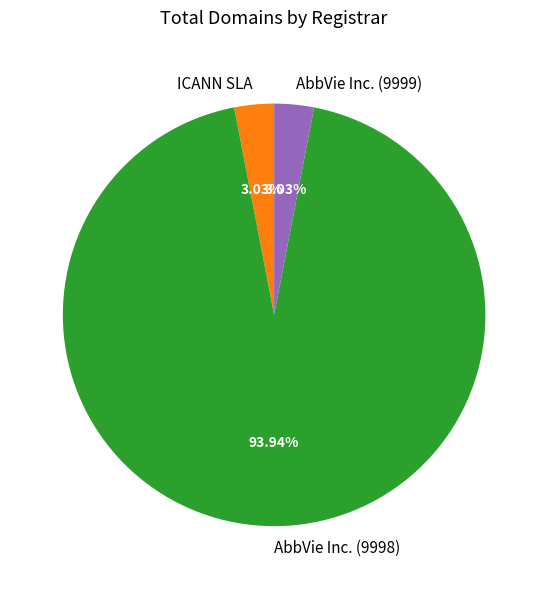

To the nearest percent, what portion does ICANN SLA represent?

3%